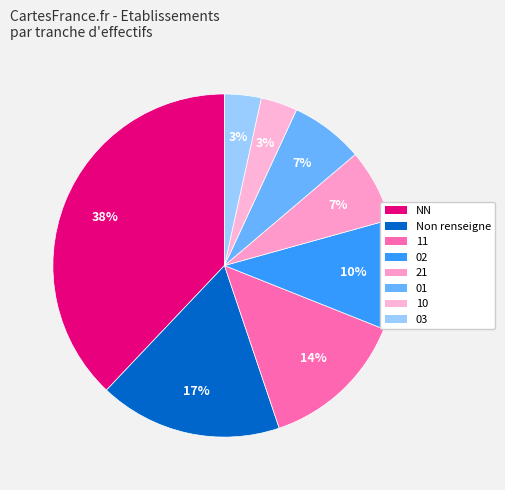

How many segments does this pie chart have?

8